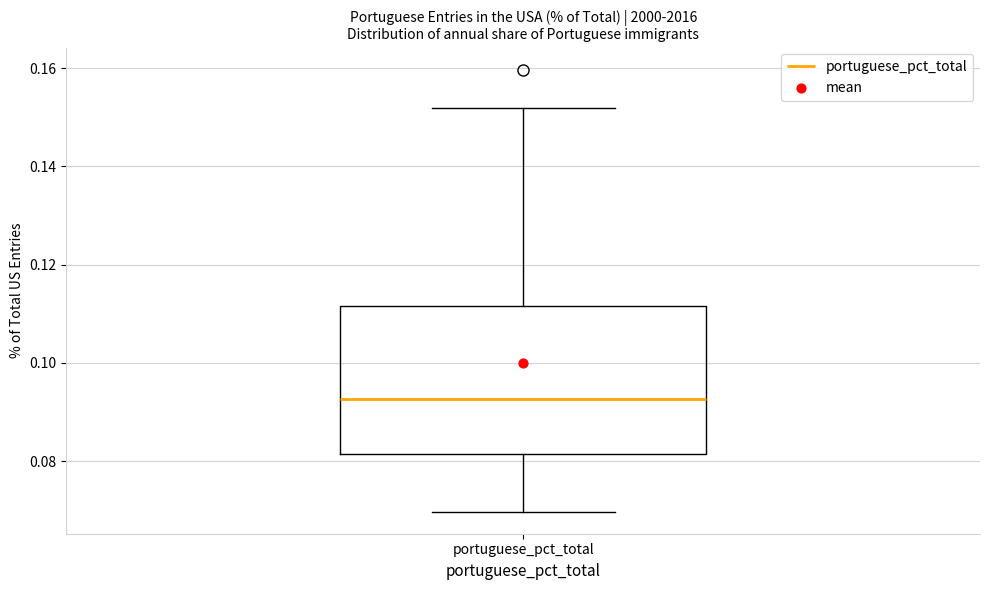

Transcribe this box plot: give where the median line is, the range the box spans, and where the two whiskers end, as read against the y-axis. The values are not printed on the chart, so give them approximately, as read against the axis.

median 0.092, box 0.082 to 0.112, whiskers 0.070 to 0.152